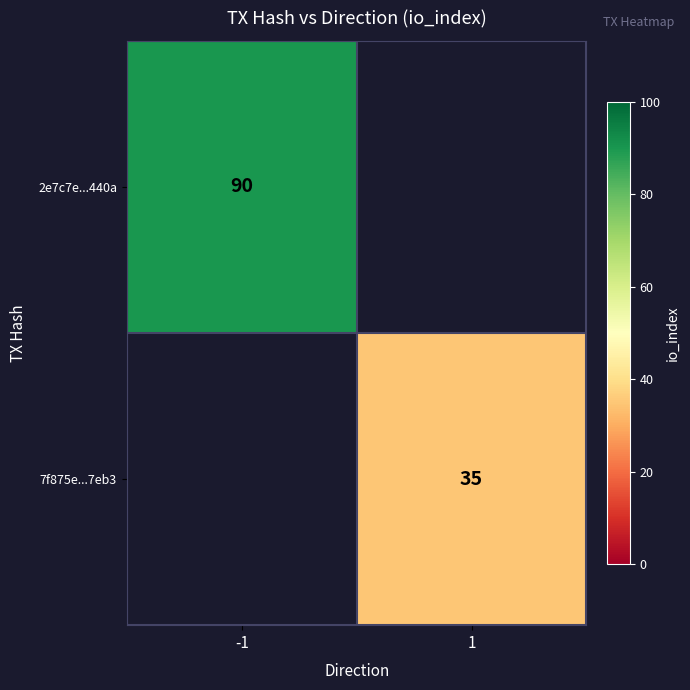

The value of 2e7c7e...440a at -1 is 120. True or false?

False